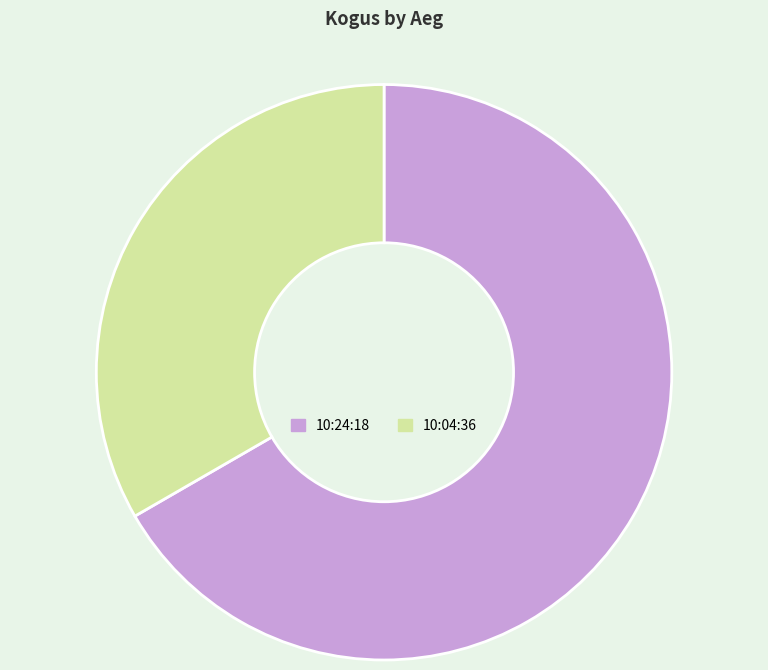

What is the smallest slice in the pie chart?

10:04:36